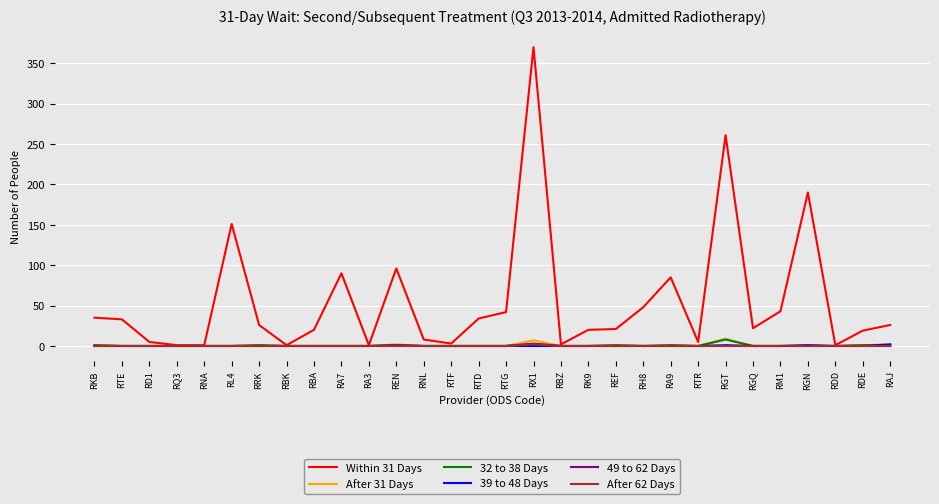

The 32 to 38 Days series shows 0 at RGQ. True or false?

True